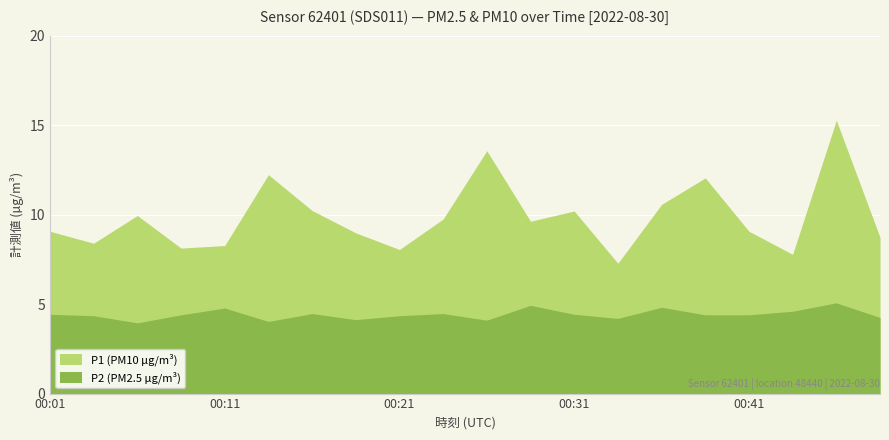

At how many categories does at least one series exceed 11?

4